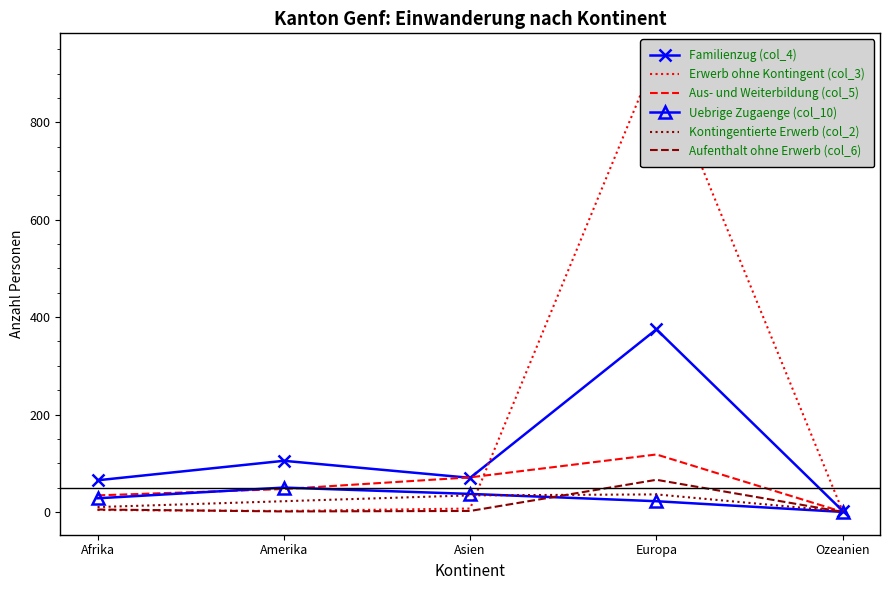

True or false: Familienzug (col_4) has more than 1 points higher than both neighbors.

True